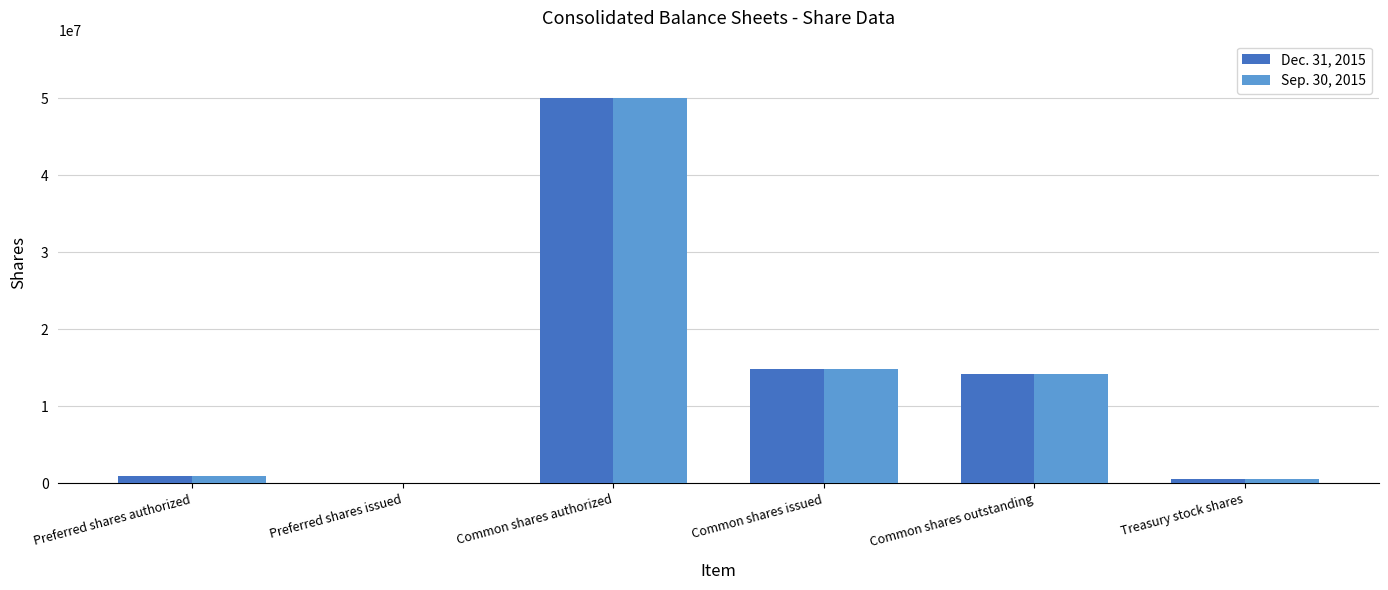

What is the sum of all Sep. 30, 2015 values?

80679878